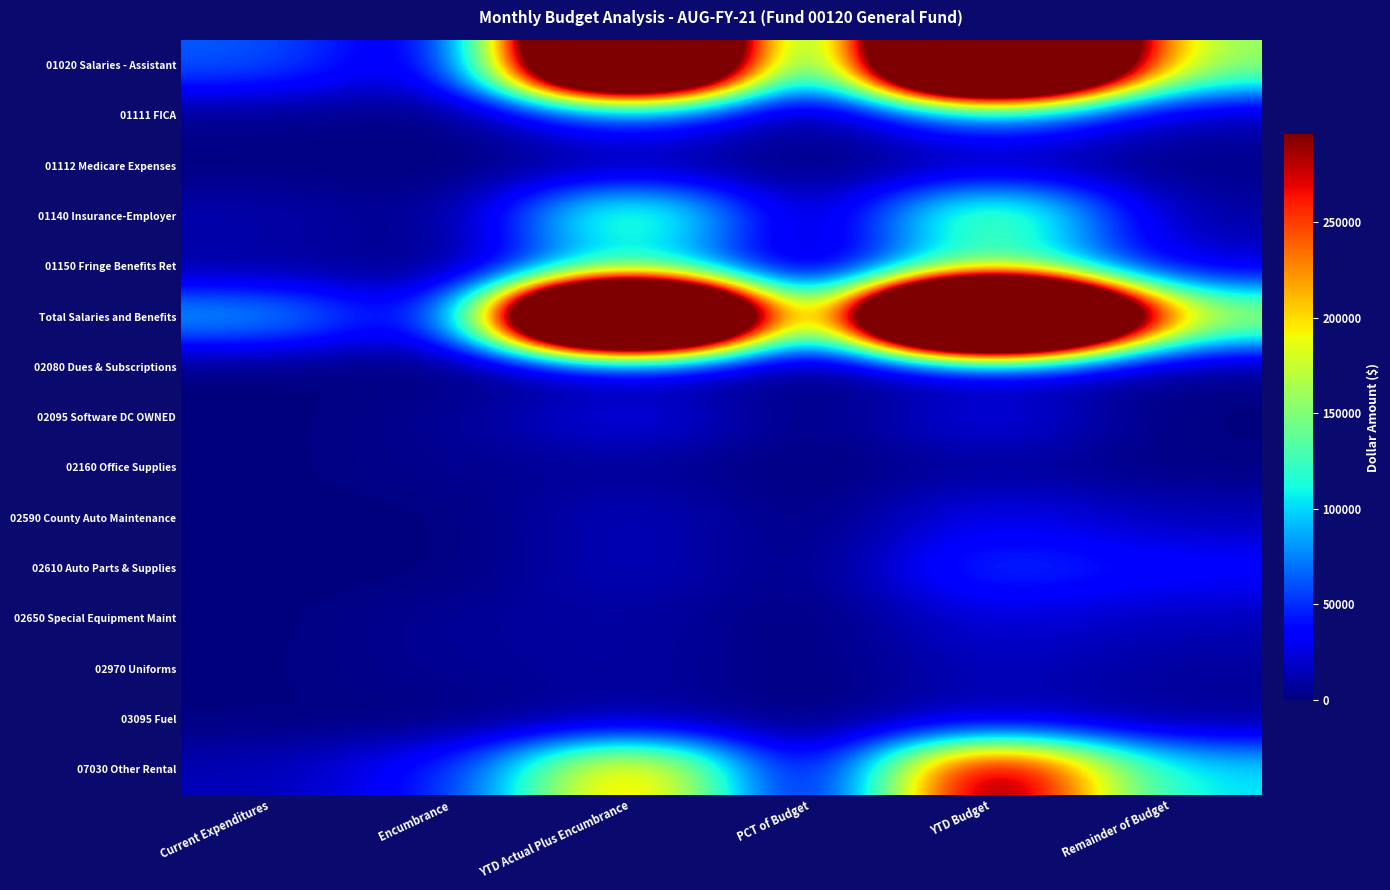

At how many categories does at least one series exceed 593165?

2